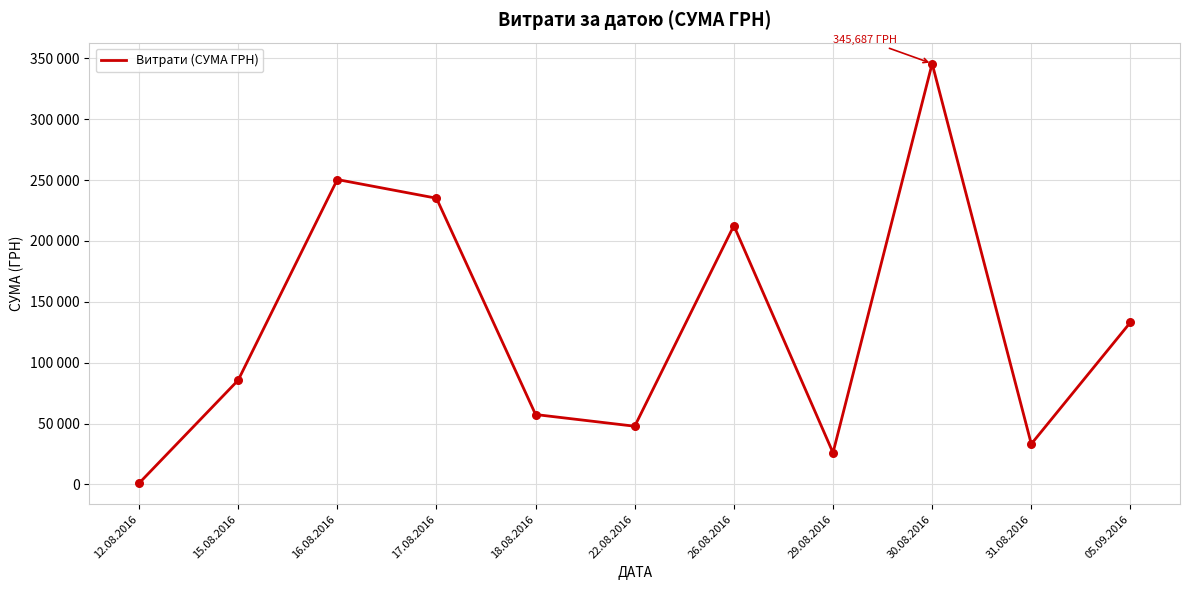

Between 16.08.2016 and 15.08.2016, which is larger?

16.08.2016